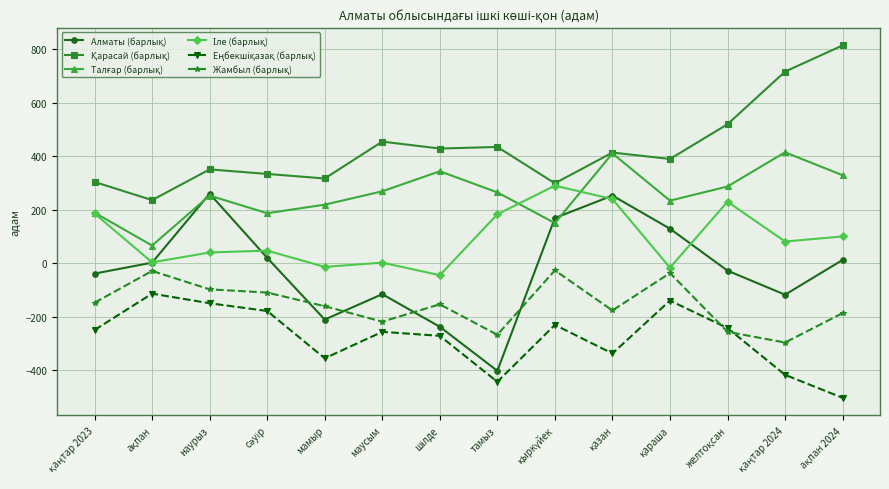

What is the label of the 10th point from the right?

мамыр